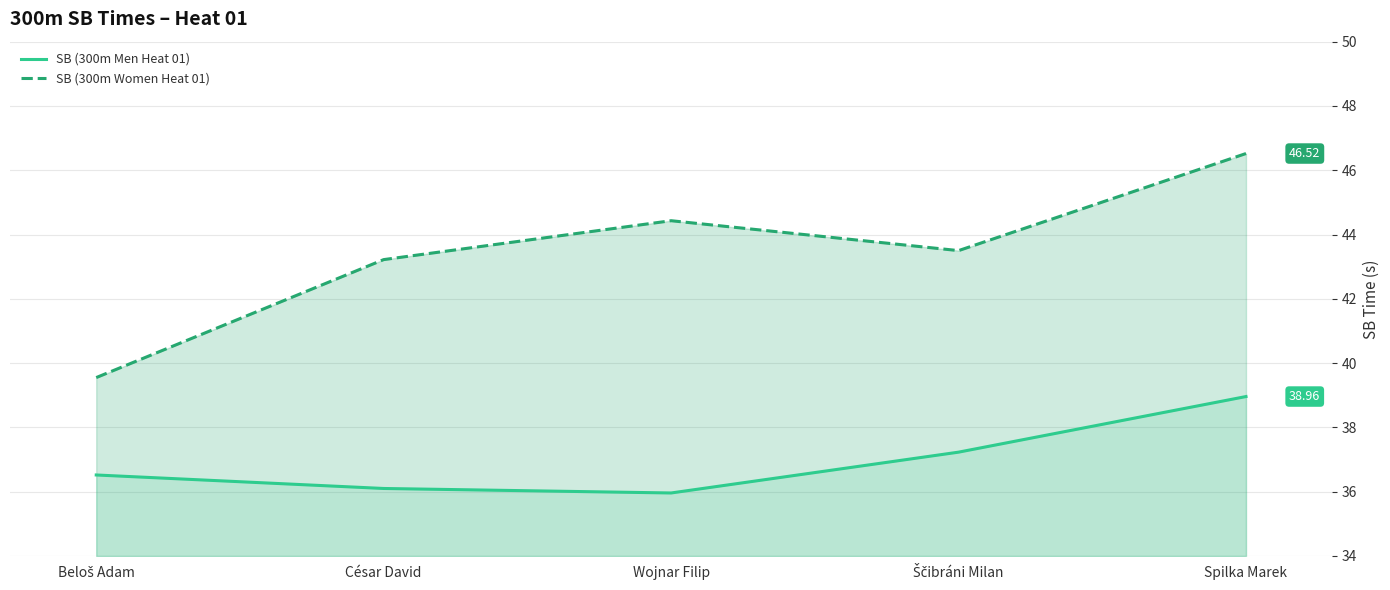

What is the value of the SB (300m Women Heat 01) point at the 5th from the left?

46.5